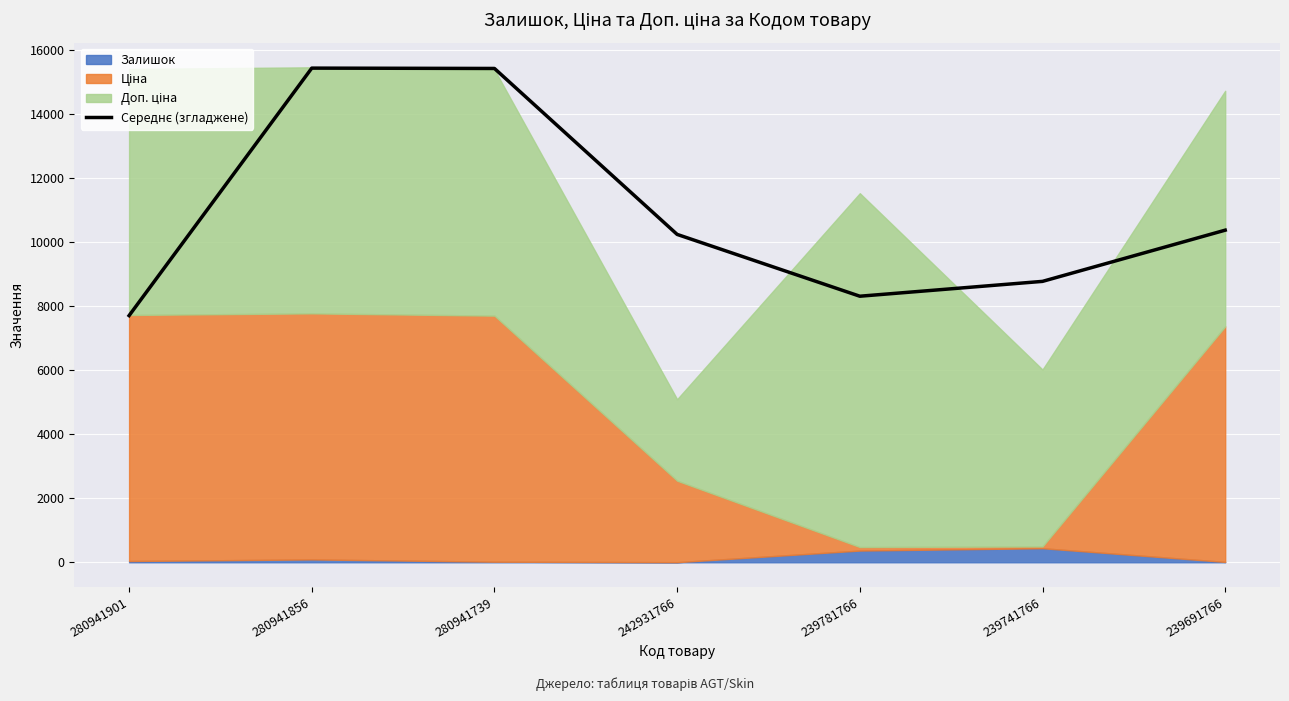

What is the value of the 4th point from the left?

10244.4